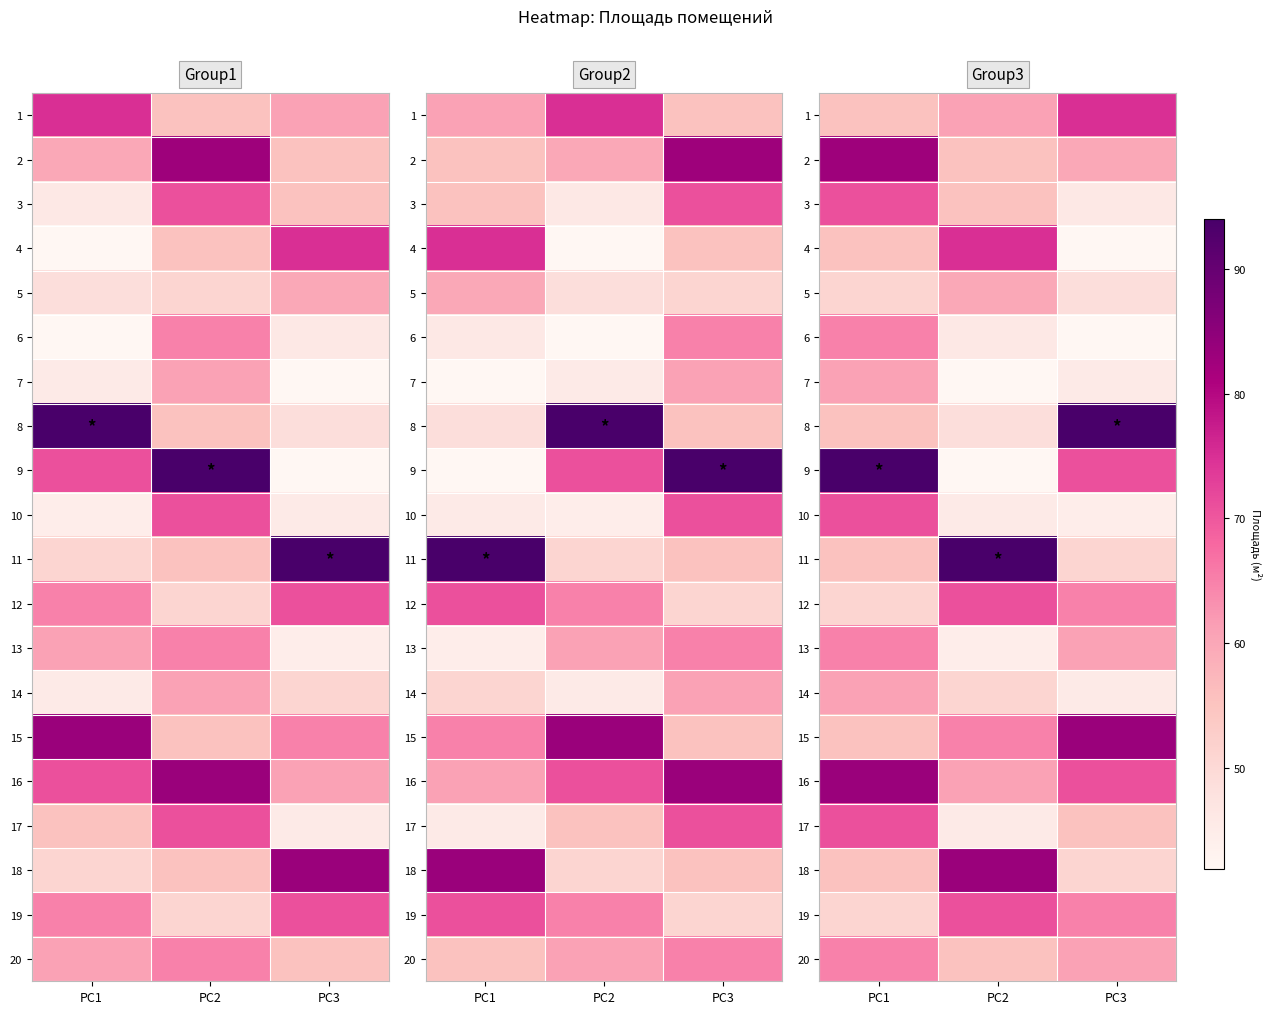

At which label does 3 first exceed 55?

PC1